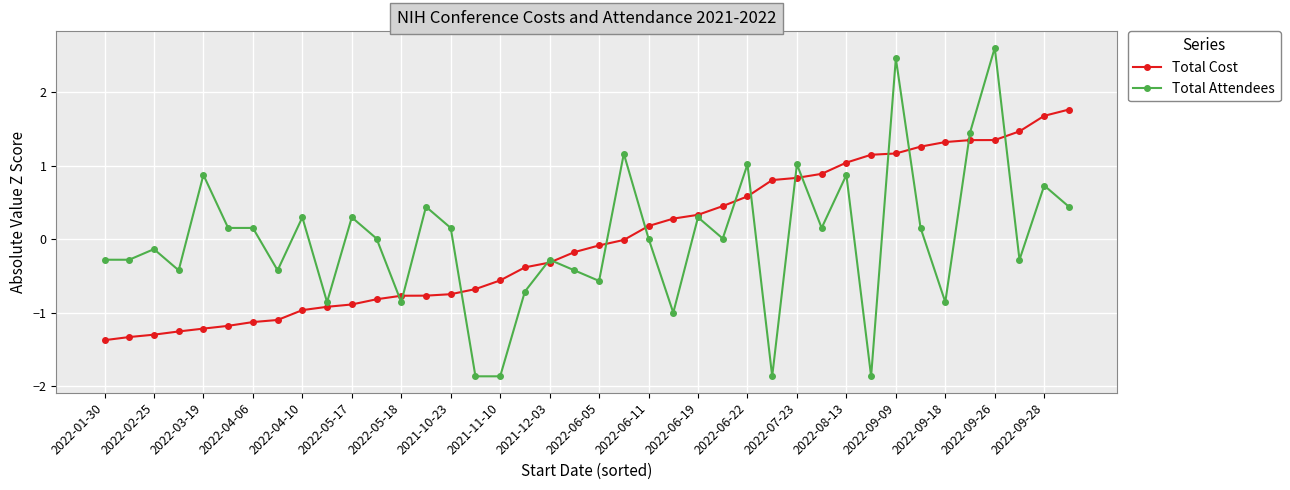

Count the number of data series in this chart.

2